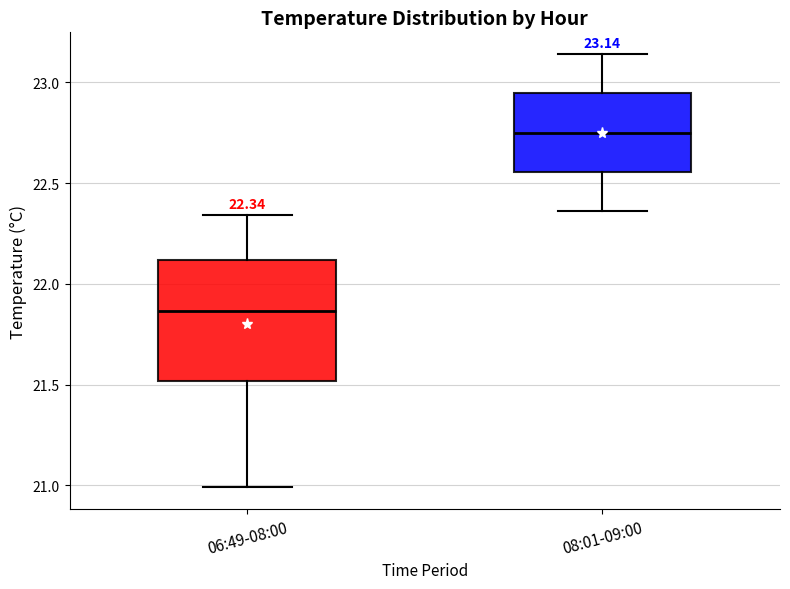

Comparing the boxes themselves (not the whiskers), which one is the tallest?

06:49-08:00